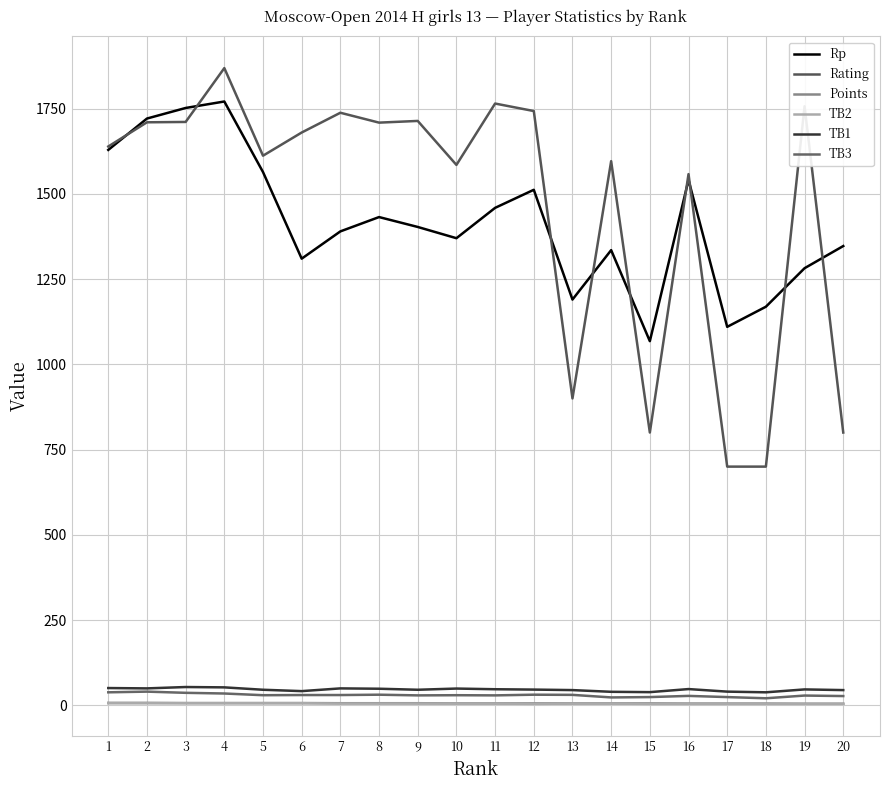

True or false: Points has a value of 5.5 at 14.

True